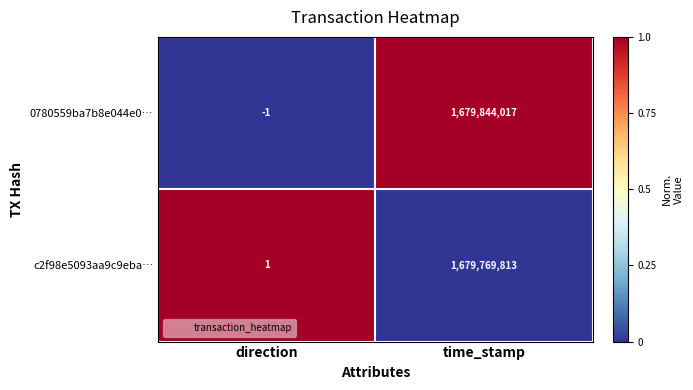

The value of 0780559ba7b8e044e0… at time_stamp is 596641759. True or false?

False